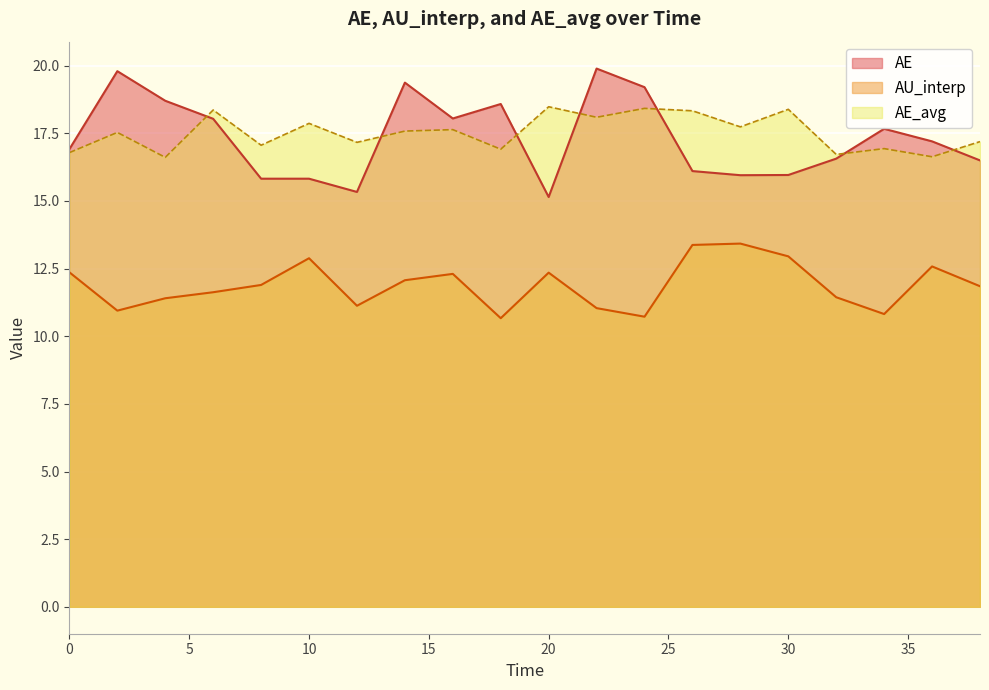

What is the total value across all series at 10?

46.6